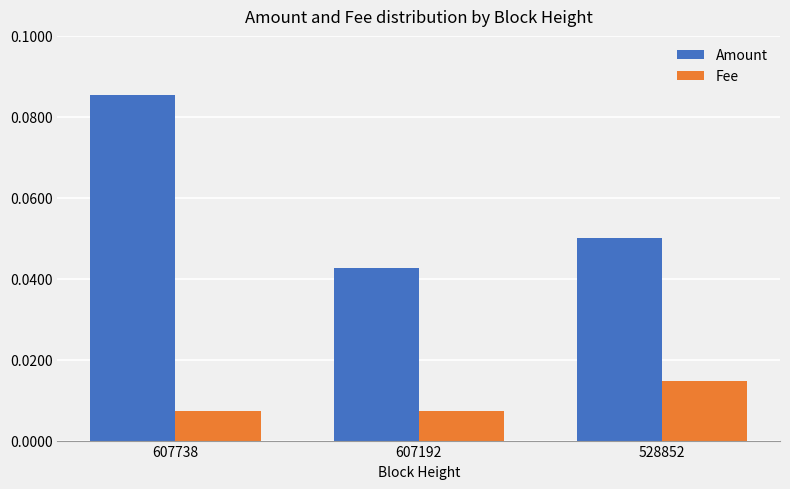

List the series in order of their peak value, lowest first.

Fee, Amount